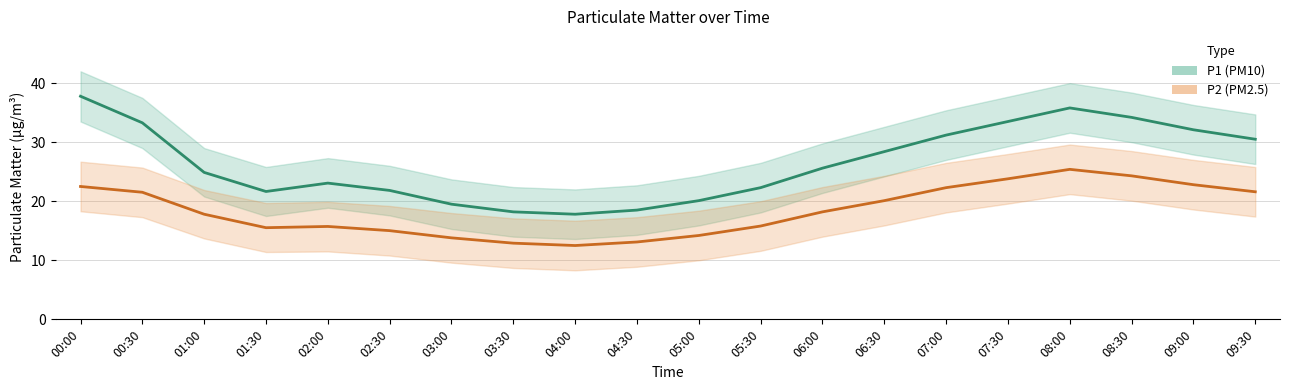

Reading right to left, transcribe all the data shown in this chart.

P1 (PM10): 30.5	32.1	34.2	35.8	33.5	31.2	28.4	25.6	22.3	20.1	18.5	17.8	18.2	19.5	21.8	23.1	21.6	24.9	33.3	37.8
P2 (PM2.5): 21.6	22.8	24.3	25.4	23.8	22.3	20.1	18.2	15.8	14.2	13.1	12.5	12.9	13.8	15.0	15.7	15.5	17.8	21.5	22.5